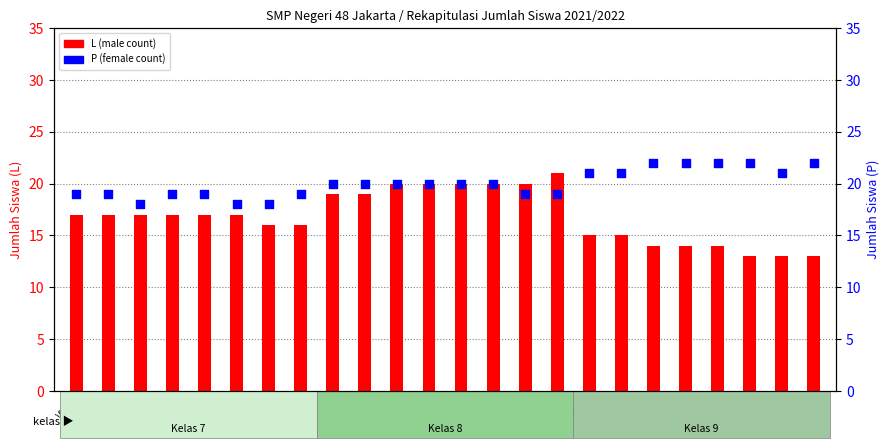

At how many categories does at least one series exceed 13?

24